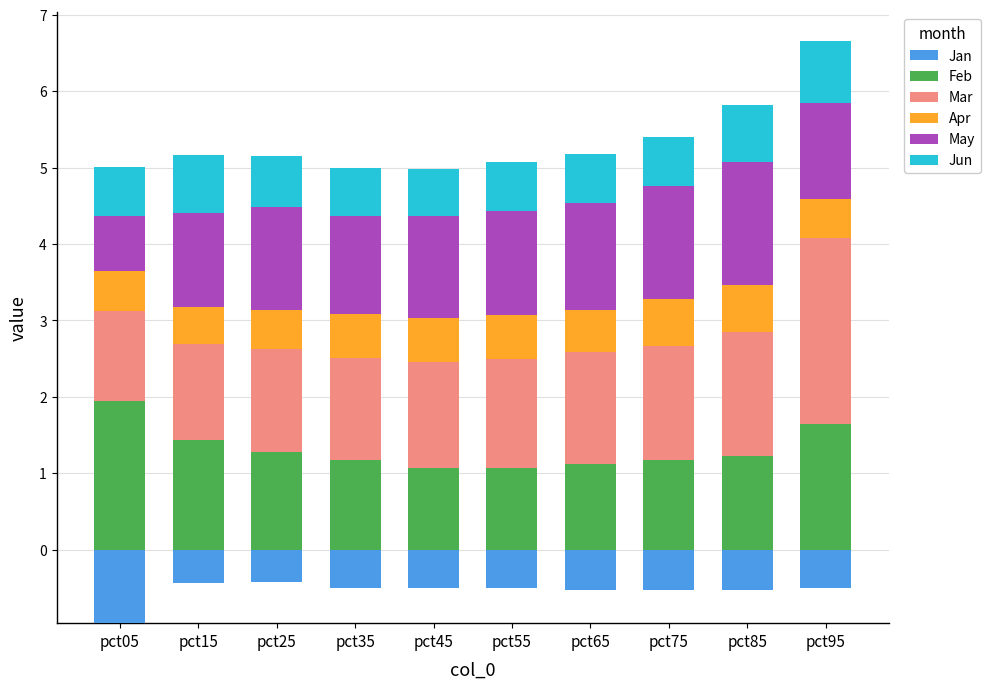

What is the maximum value shown in the chart?

2.4